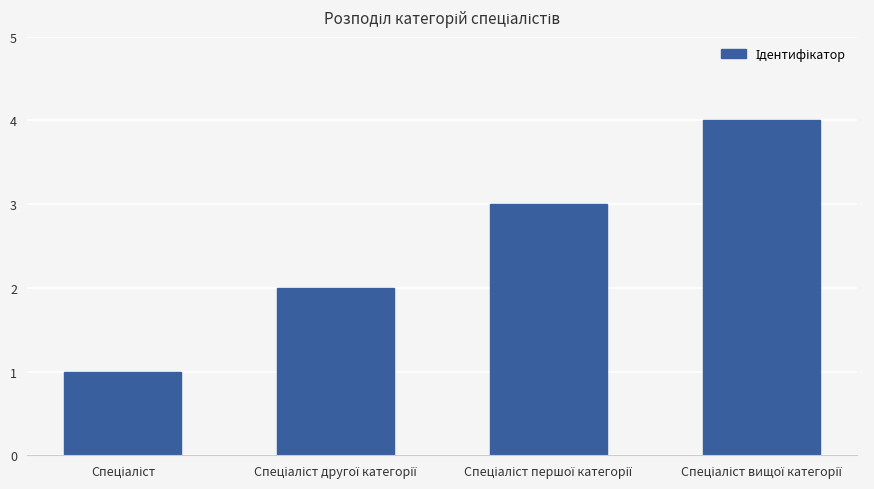

What is the sum of all values?

10